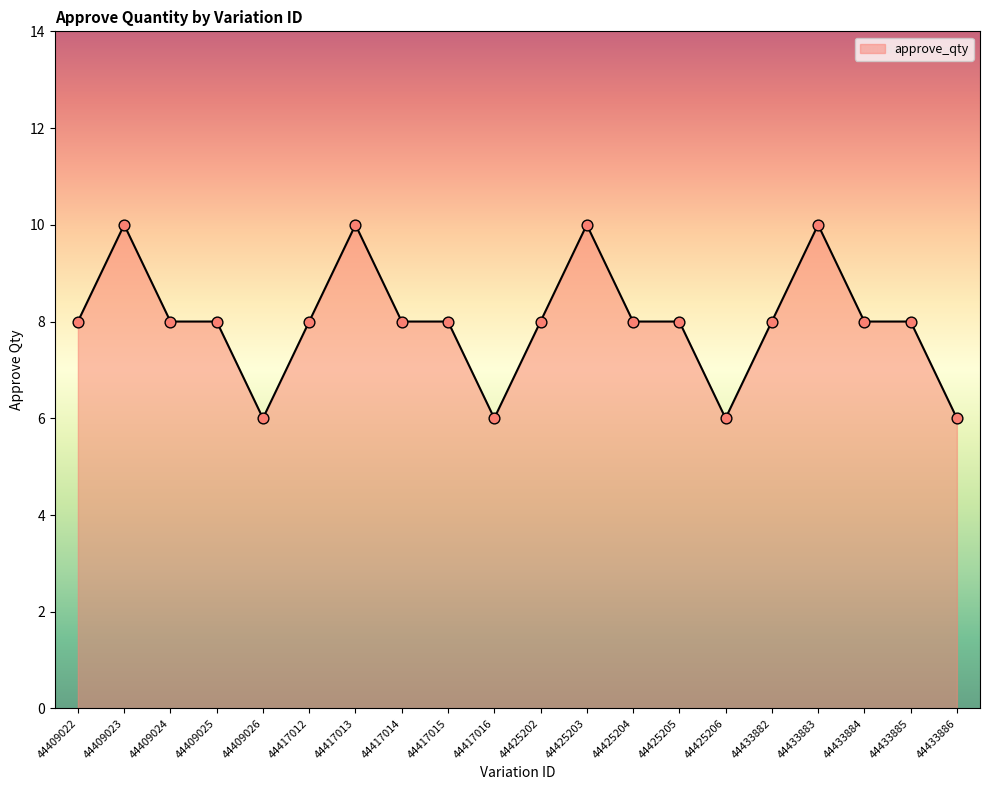

What is the change in value from 44409024 to 44433886?

-2